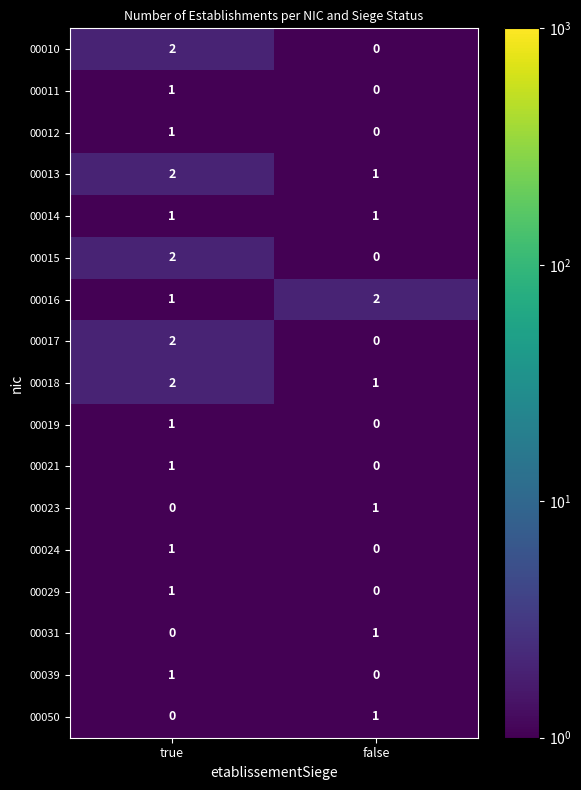

At which label is 00021 closest to 0?

false